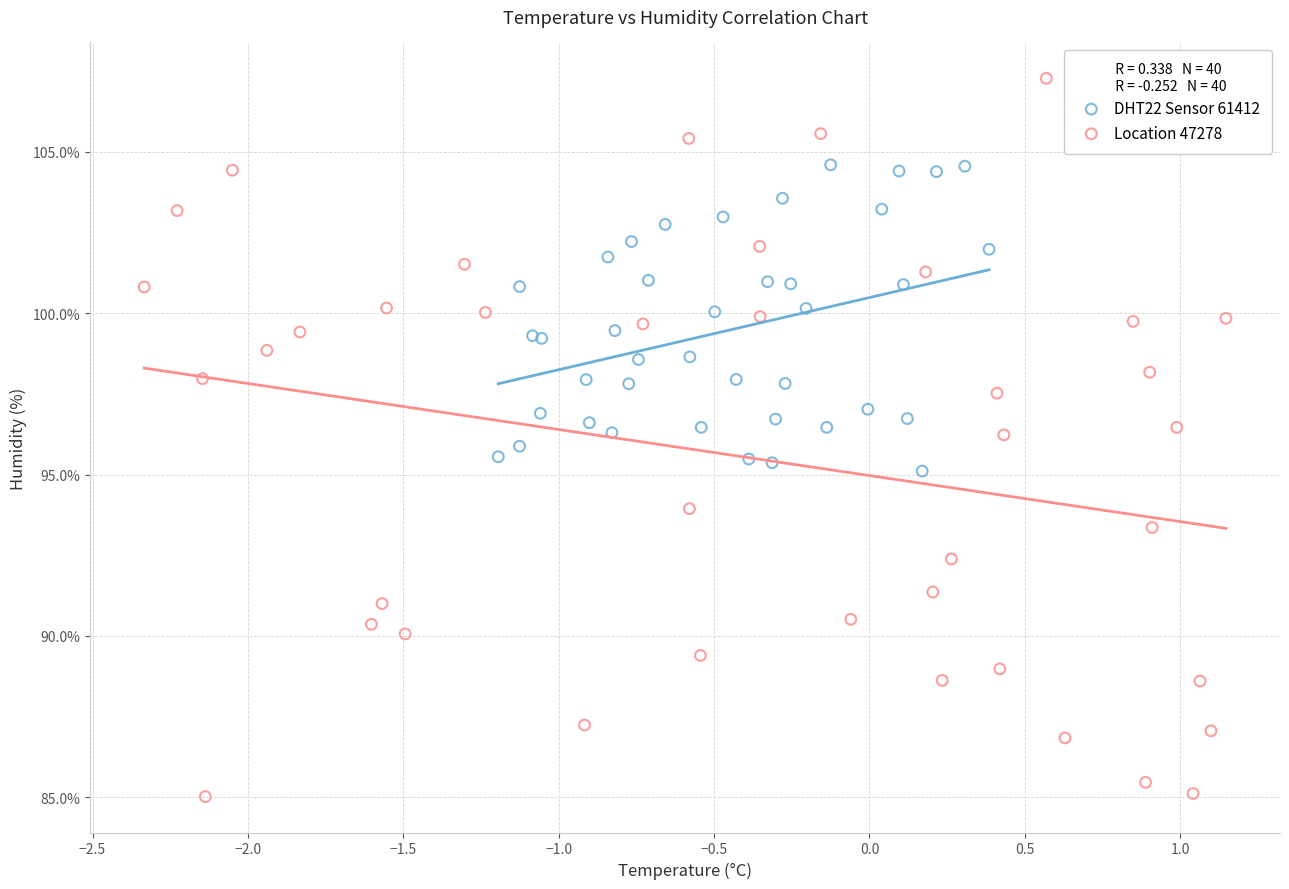

Which series has the largest Y range (max minus min)?

Location 47278